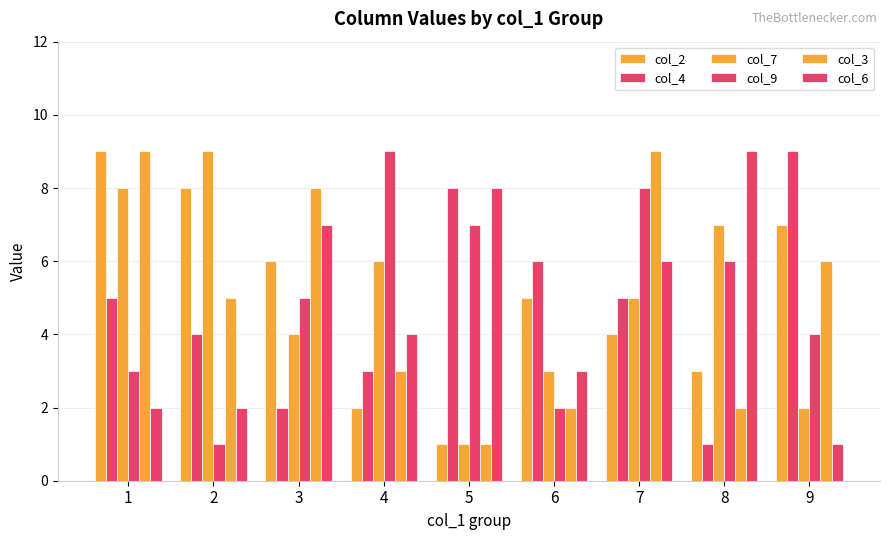

How many bars are there in each group?

6